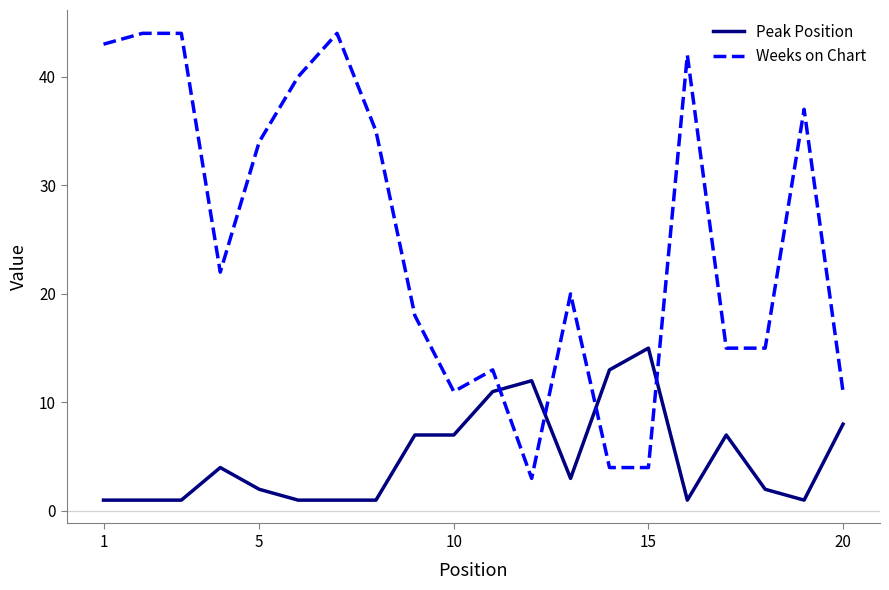

Which series has the largest range (max minus min)?

Weeks on Chart